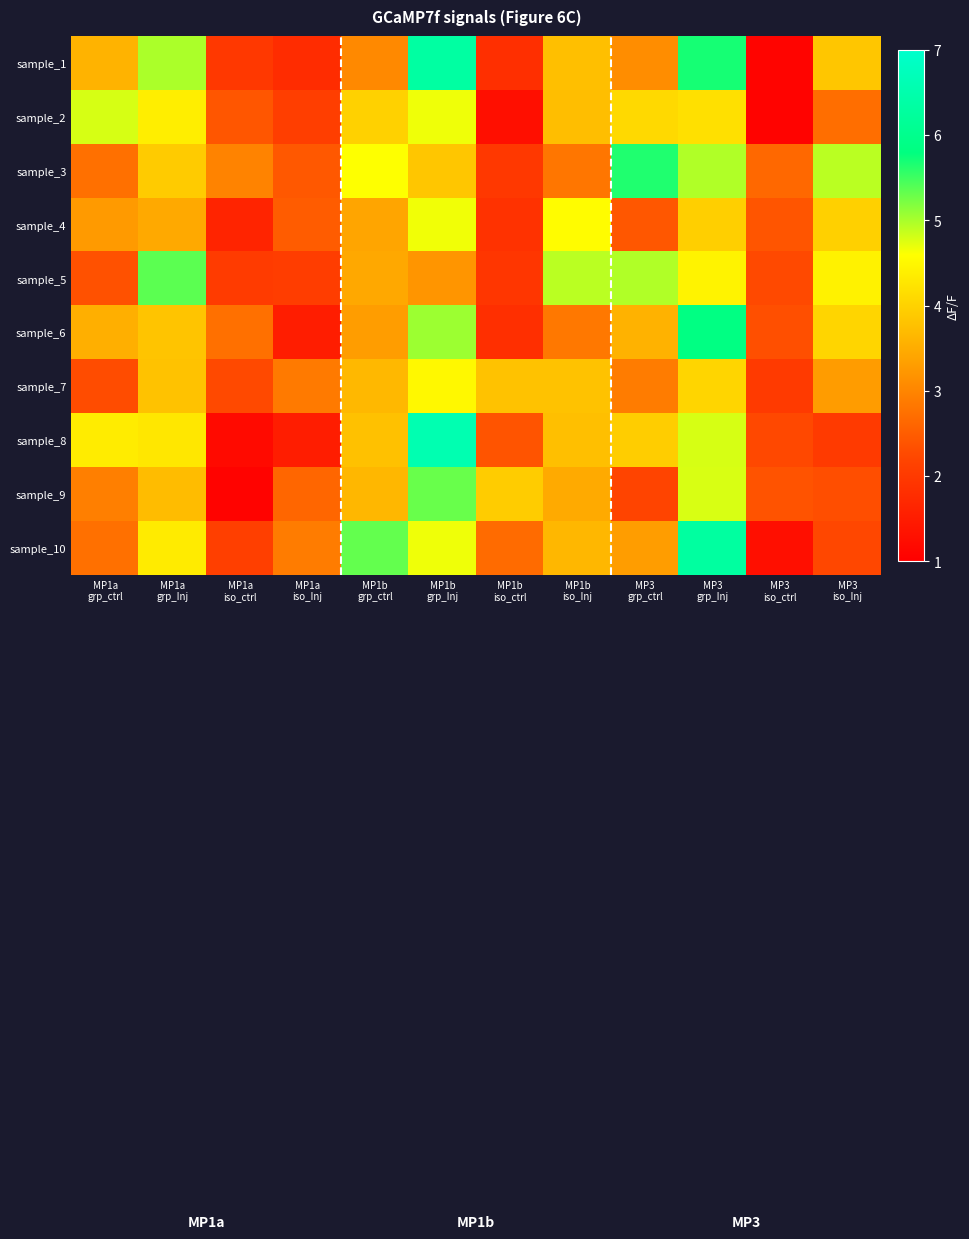

How many distinct data groups are displayed?

10